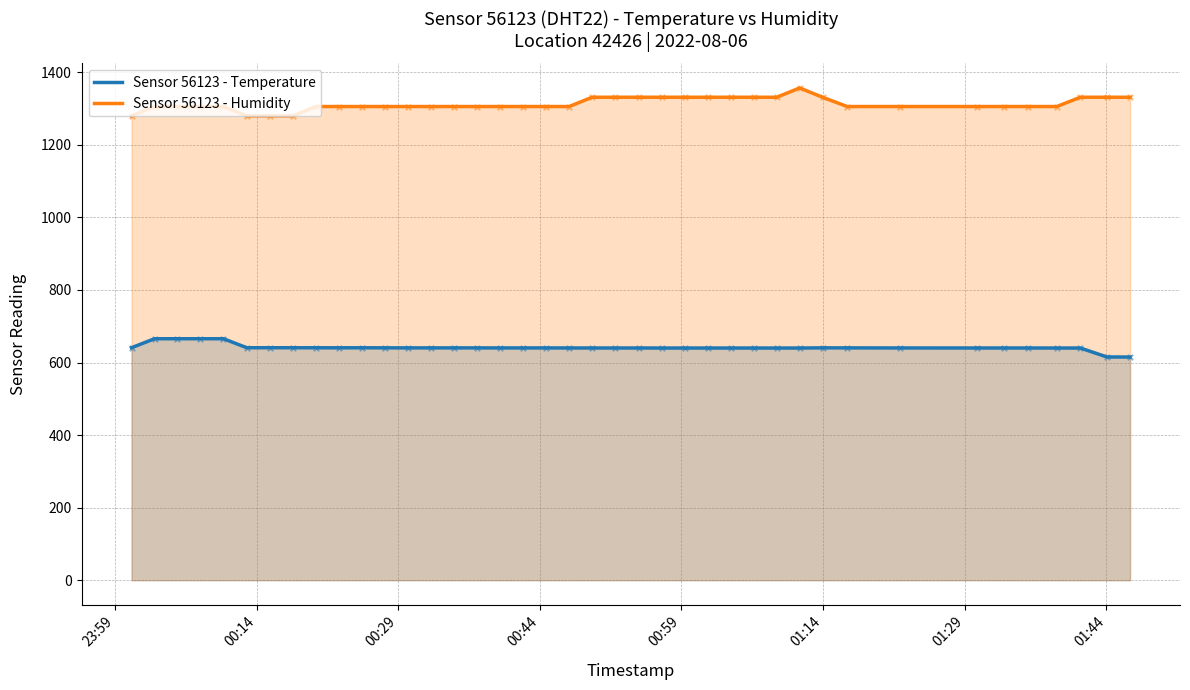

Which series has the largest total across all categories?

Sensor 56123 - Humidity